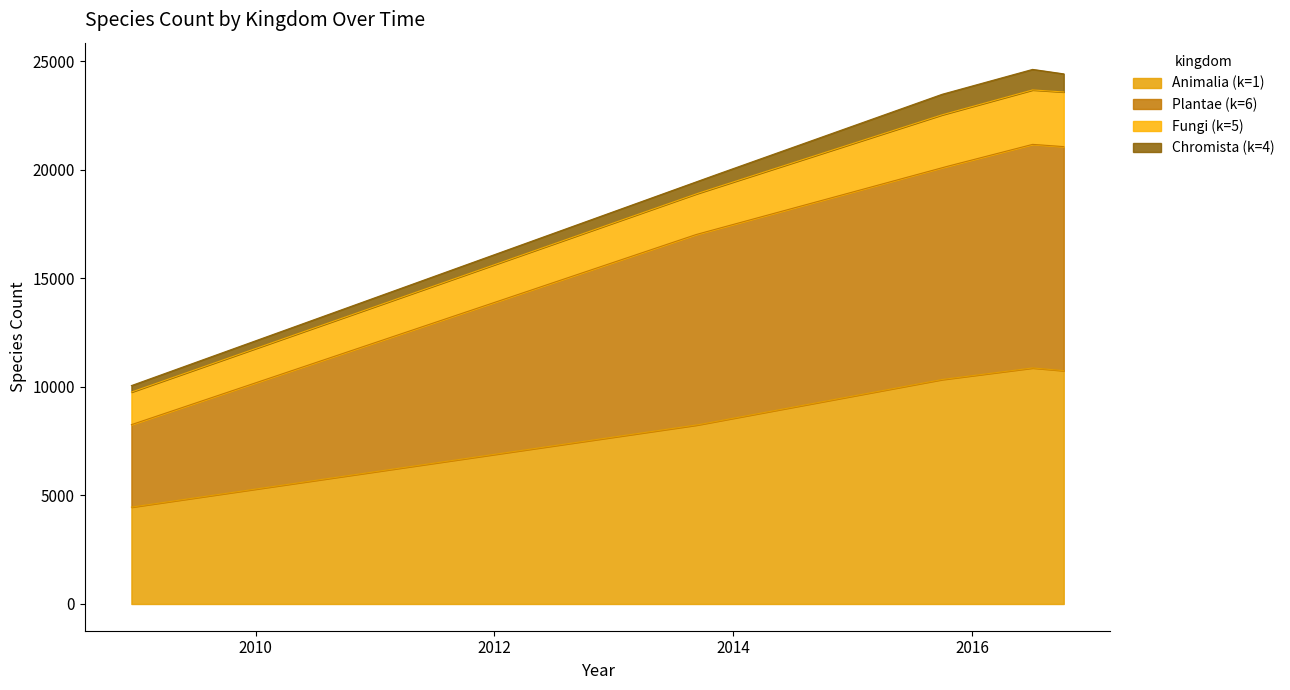

What is the difference between the maximum and second lowest values in the Fungi (k=5) series?

918